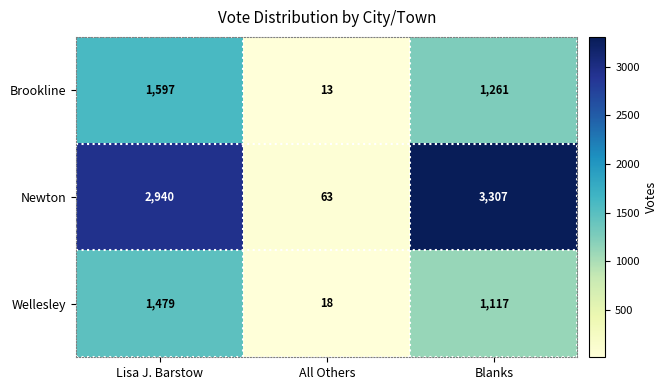

What is the difference between the maximum and minimum values in the Wellesley series?

1461